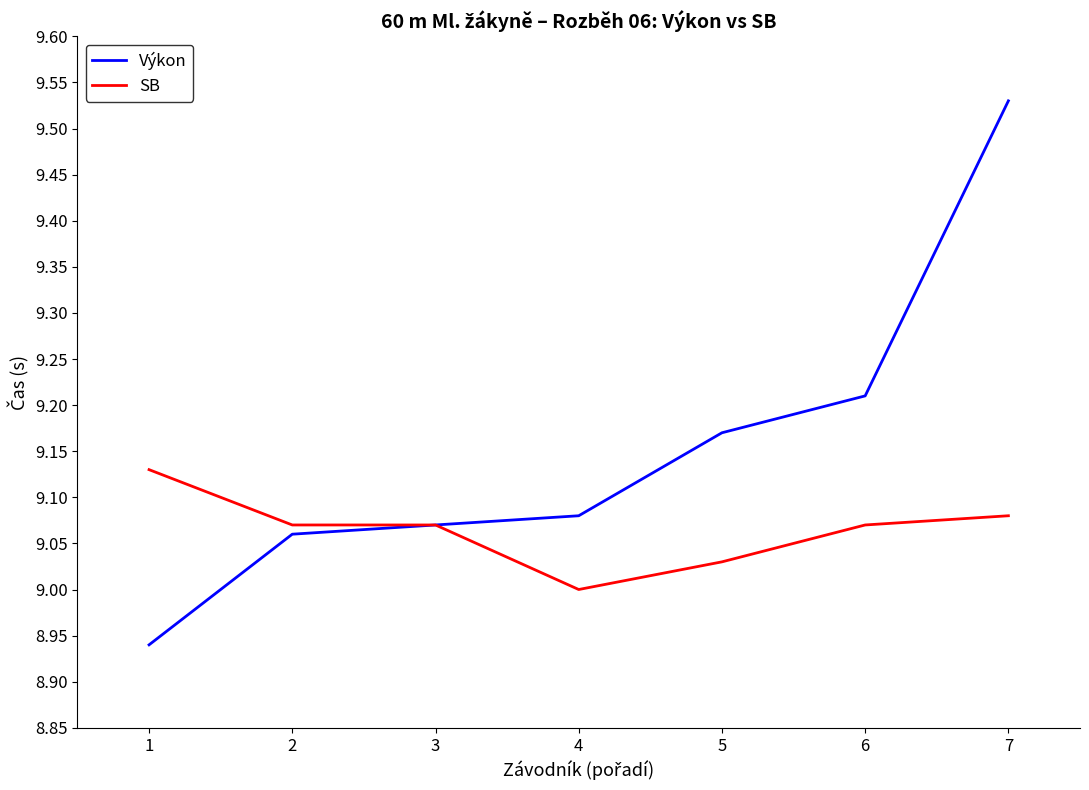

Is this an area chart (filled region under the line)?

No